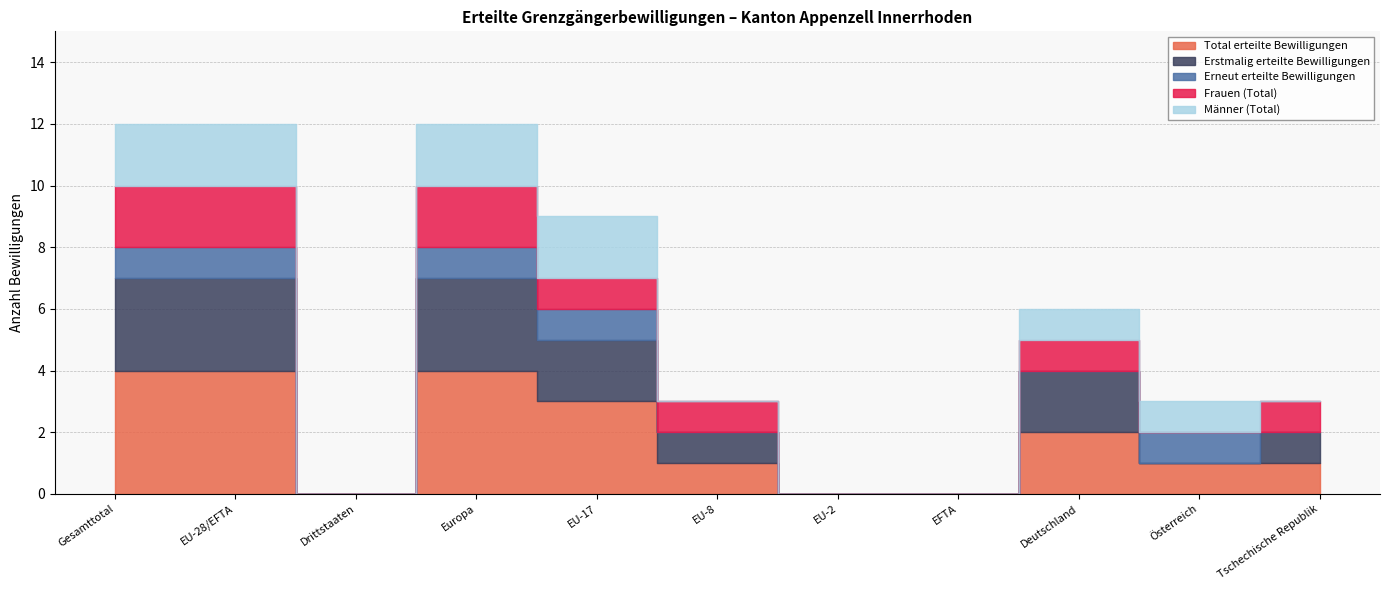

How many values in the Total erteilte Bewilligungen series exceed 1?

5